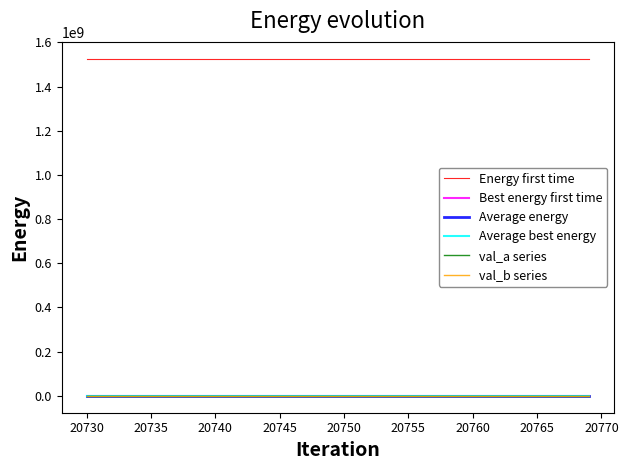

What is the greatest value displayed?

1526008144.9